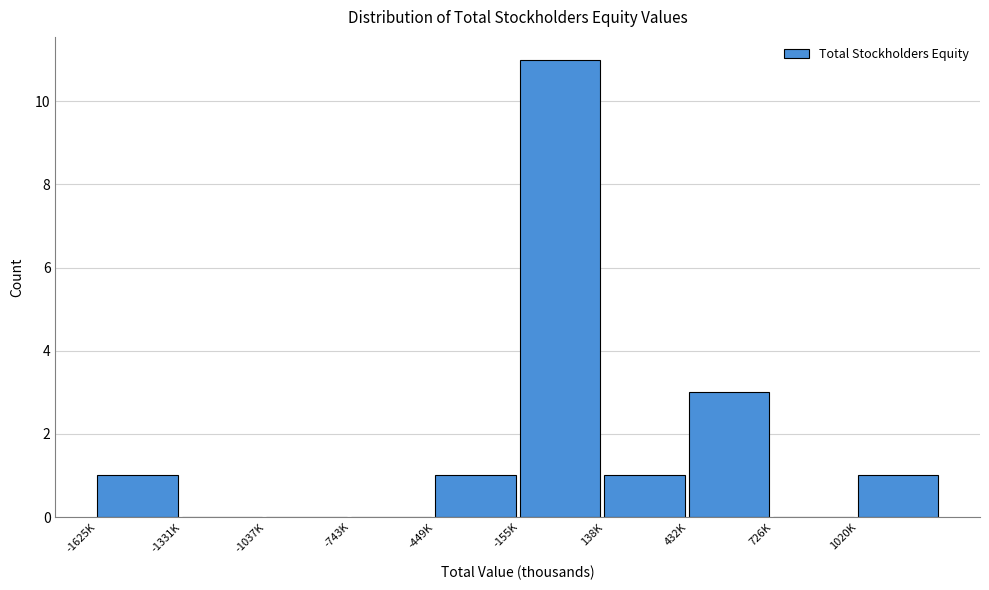

Reading left to right, list all the values displayed in this chart.

-1625K=1	-1331K=0	-1037K=0	-743K=0	-449K=1	-155K=11	138K=1	432K=3	726K=0	1020K=1